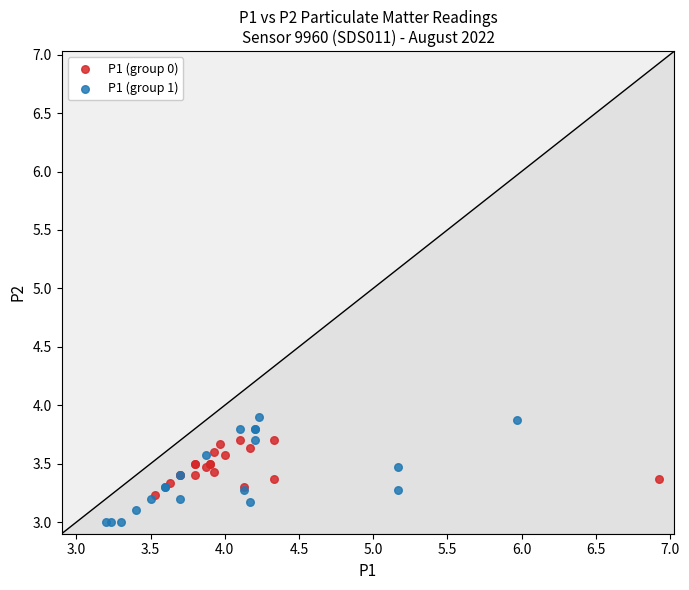

Which series contains the highest Y value?

P1 (group 1)